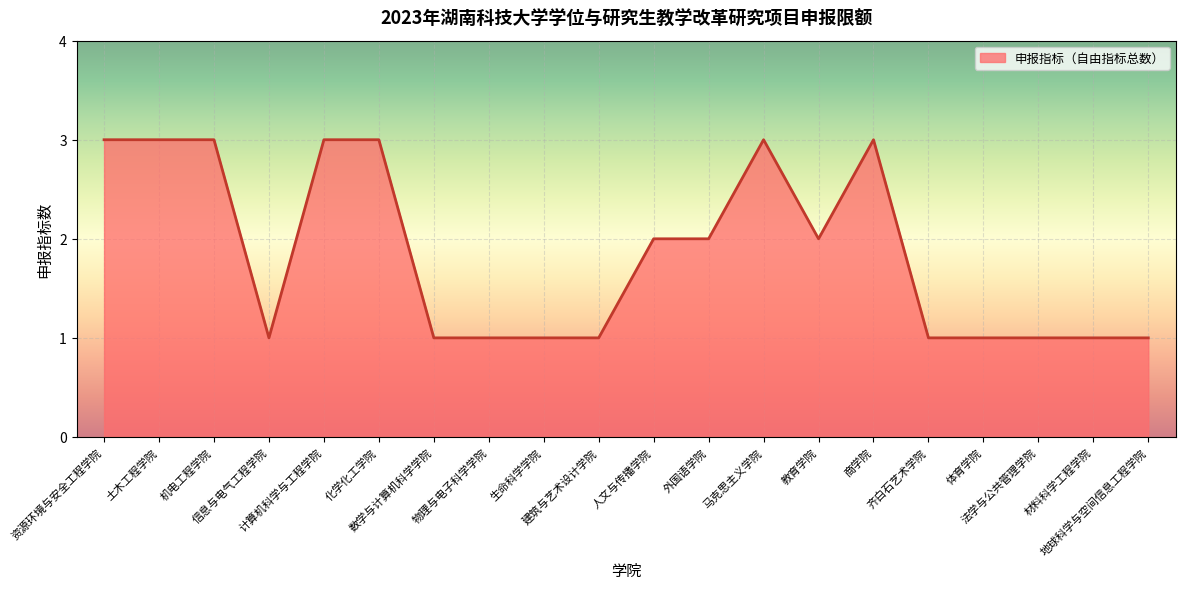

What is the sum of the values at 土木工程学院 and 商学院?

6